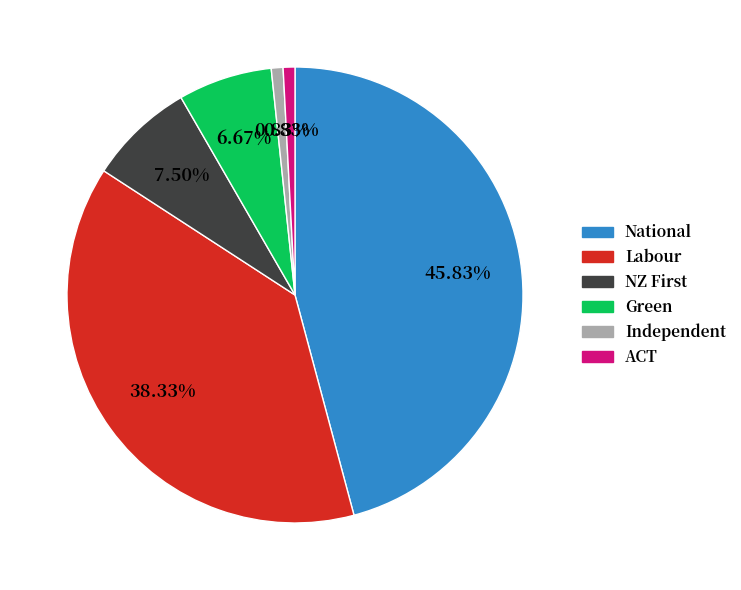

What percentage do ACT and National together represent?

46.7%